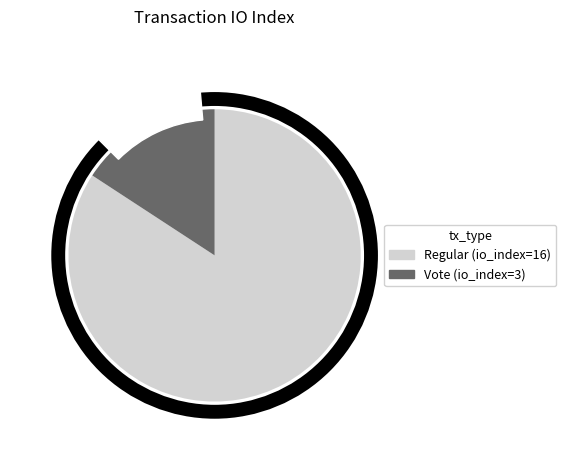

What is the change in value from Regular (io_index=16) to Vote (io_index=3)?

-13